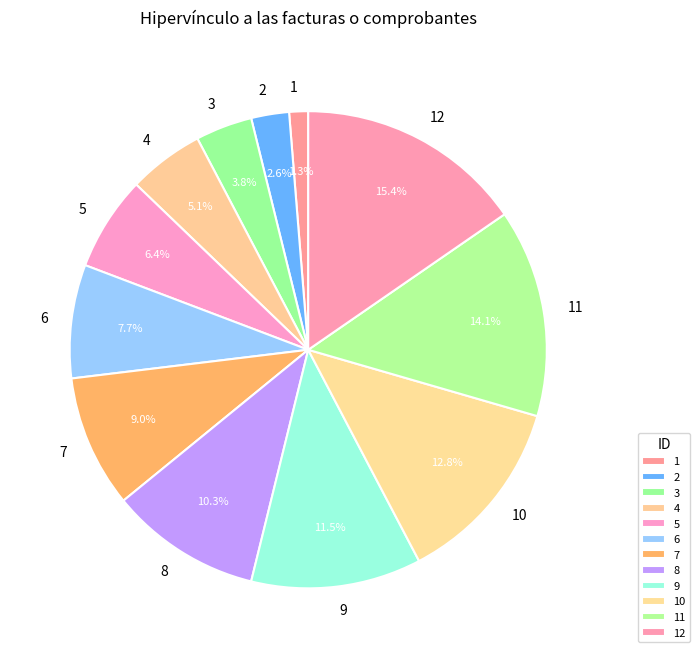

Do 7 and 2 together represent more than half of the pie?

No